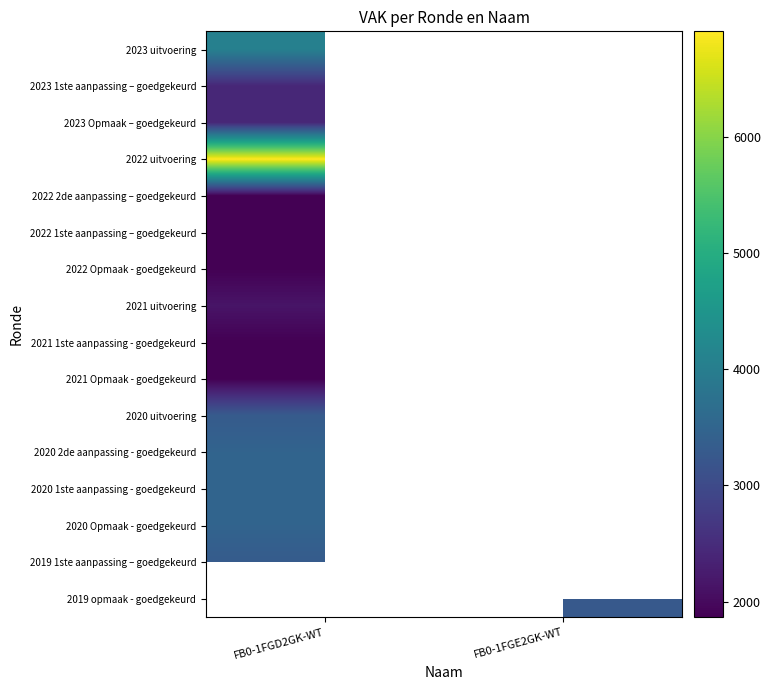

Count the number of data series in this chart.

16